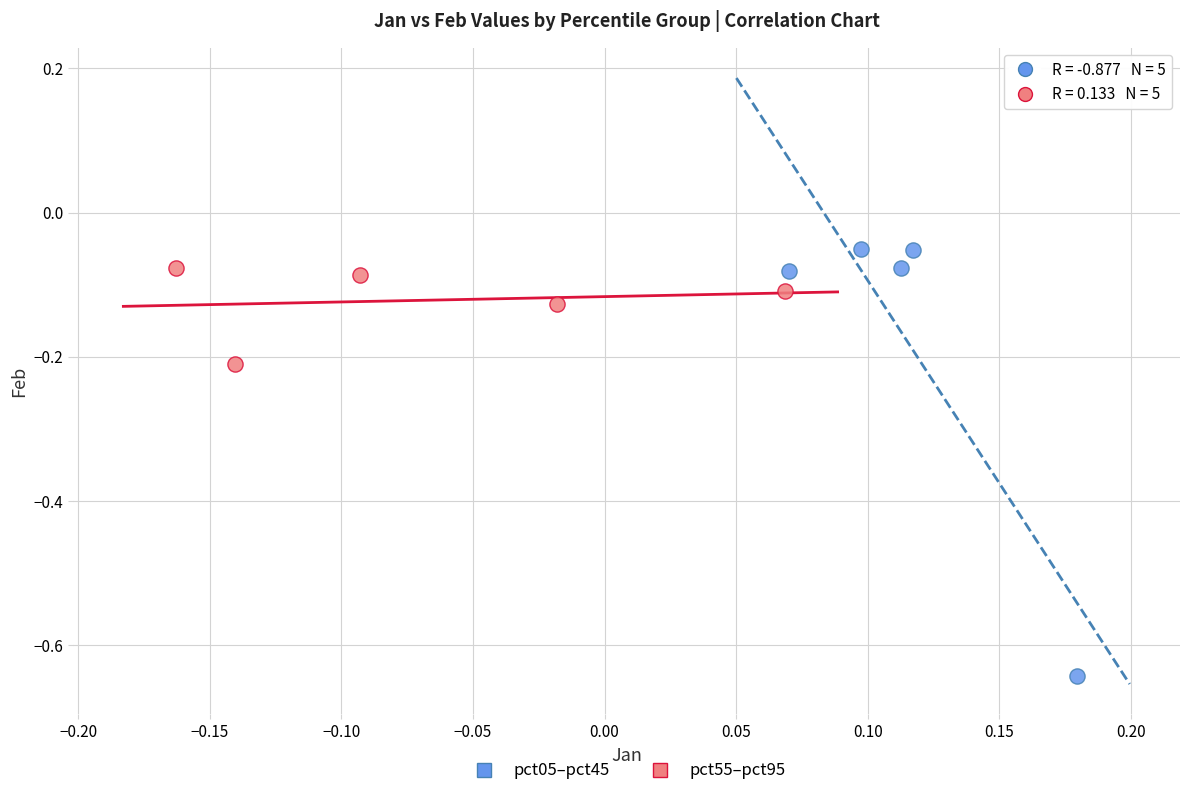

Which series contains the highest Y value?

pct05–pct45